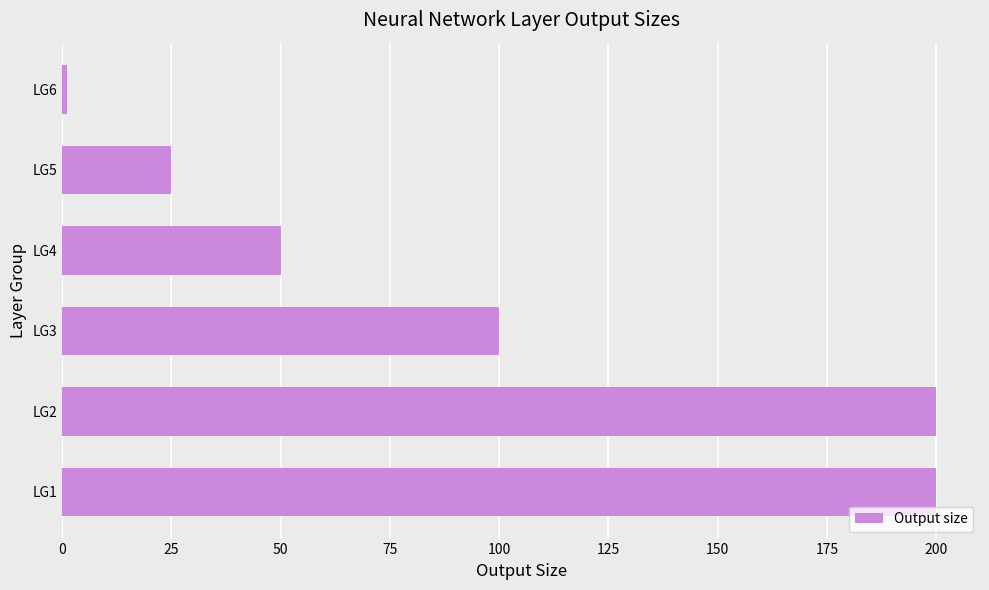

Which category has the lowest value across all series?

LG6